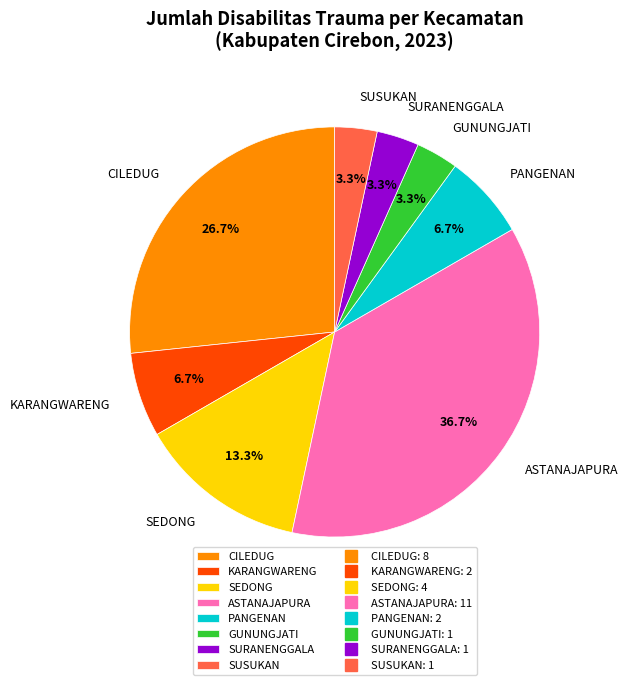

To the nearest percent, what portion does SEDONG represent?

13%